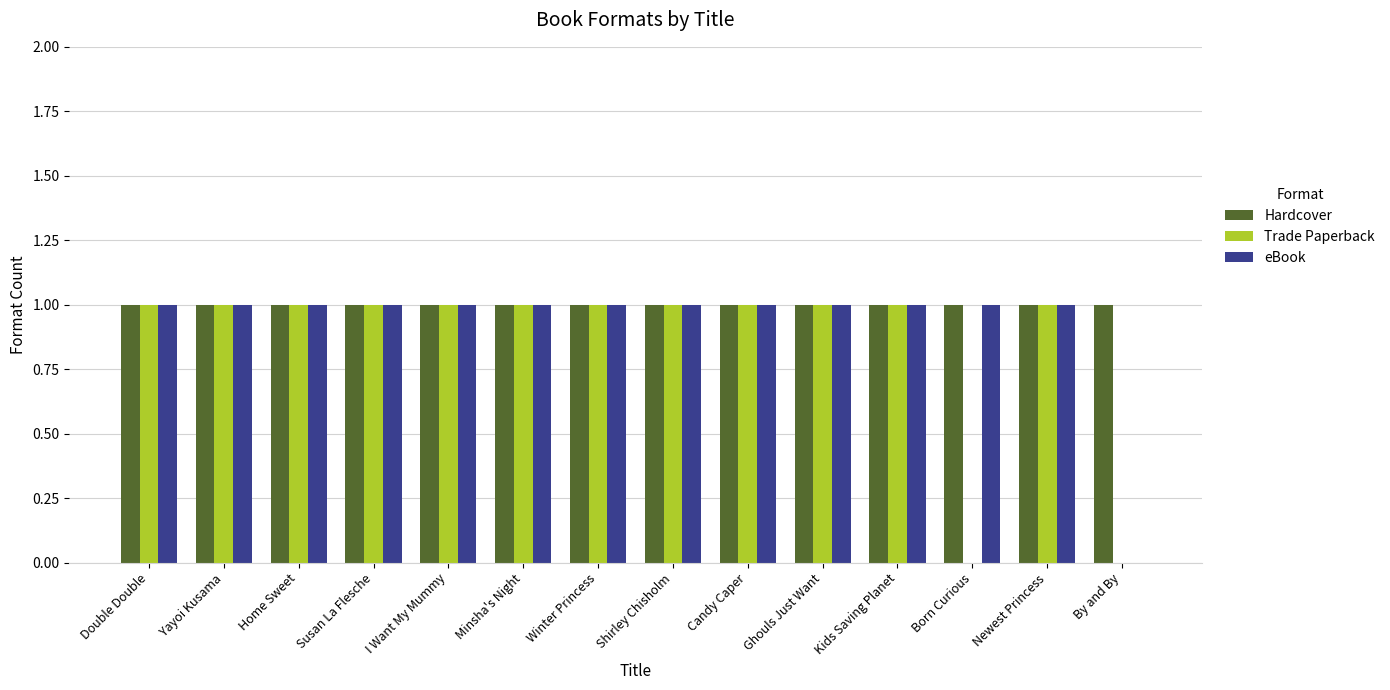

What is the sum of all Trade Paperback values?

12